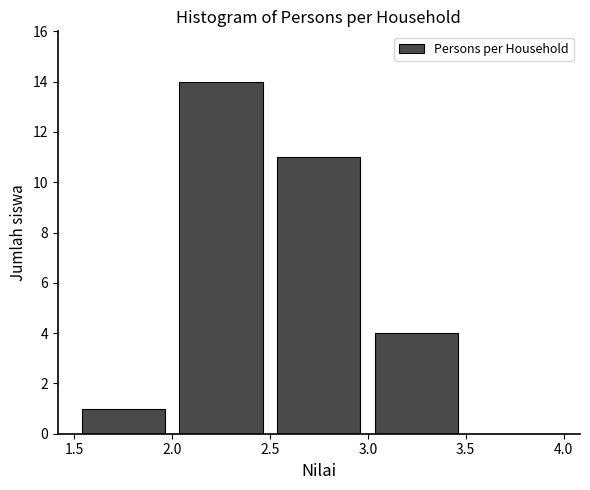

Which range on the x-axis has the tallest bar?

2.0 to 2.5